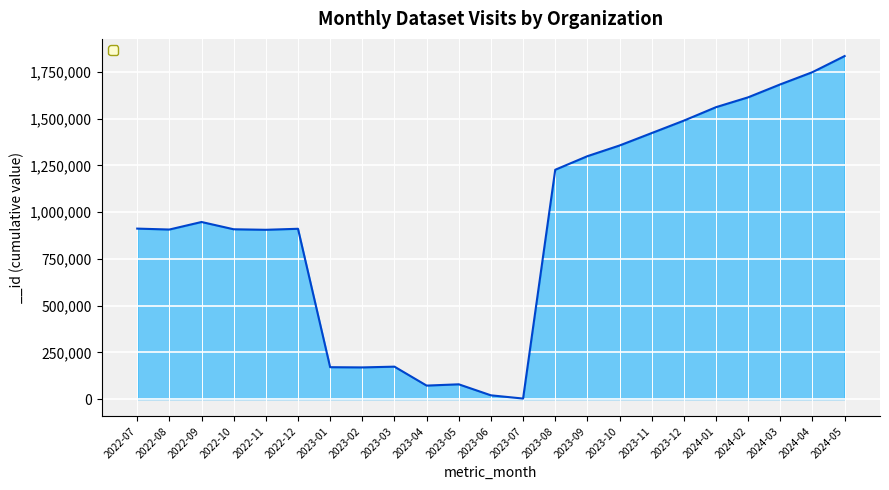

True or false: the data shows 947705 at 2022-09.

True